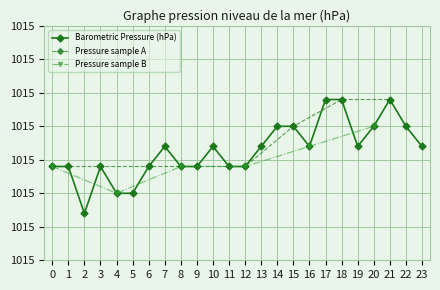

How many data points are less than 1015?

1